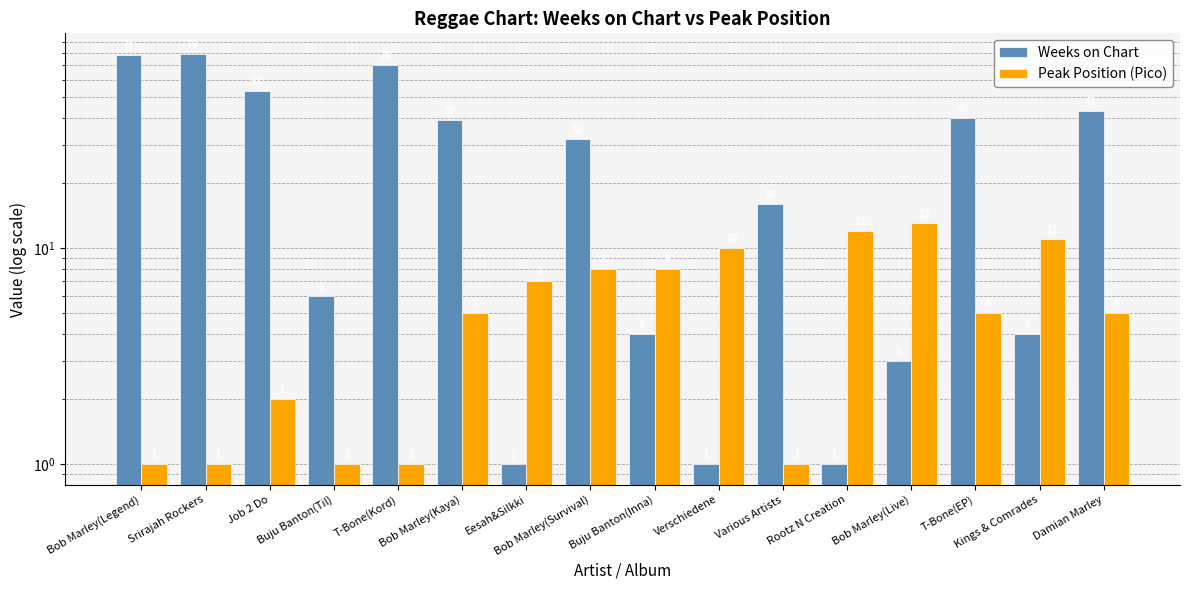

What is the label of the 1st bar from the right?

Damian Marley